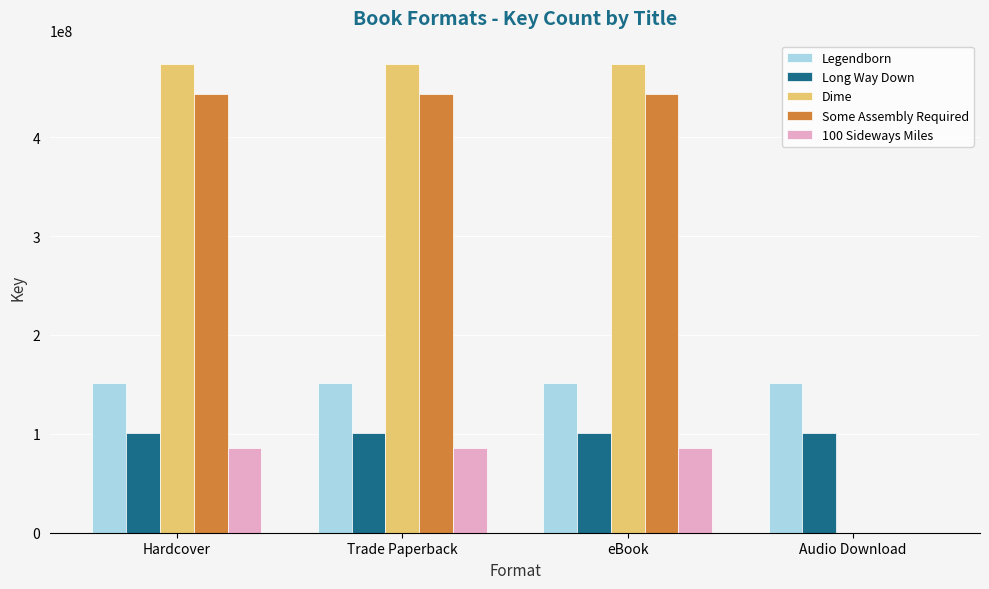

Reading right to left, extract all data points from this chart.

Legendborn: 150878518	150878518	150878518	150878518
Long Way Down: 100356512	100356512	100356512	100356512
Dime: 0	473803894	473803894	473803894
Some Assembly Required: 0	443175830	443175830	443175830
100 Sideways Miles: 0	85999921	85999921	85999921